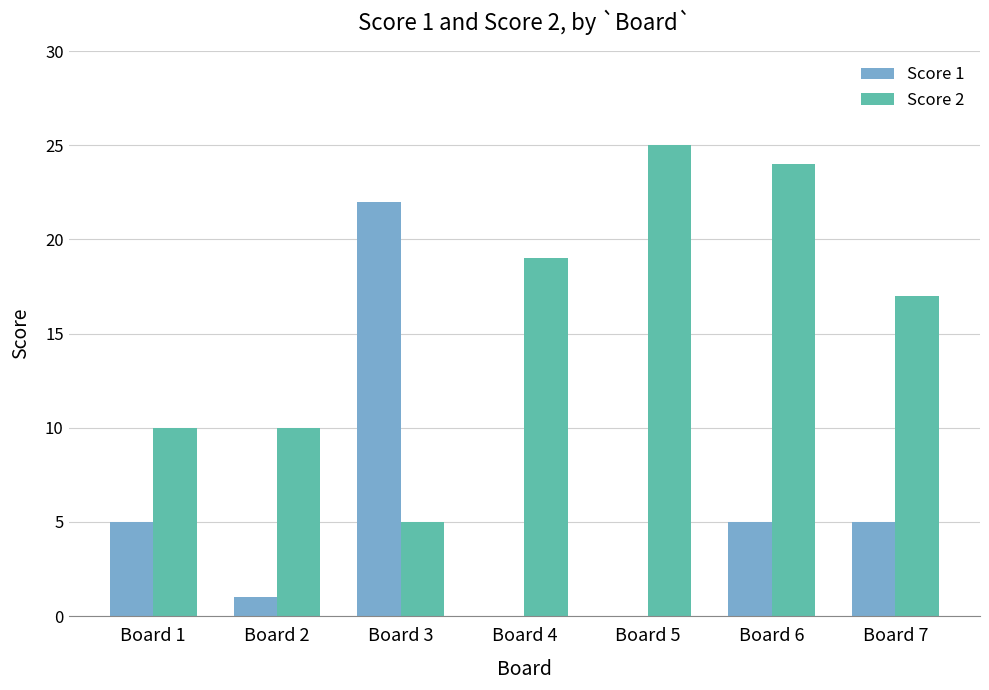

What is the highest value of the Score 2 series?

25